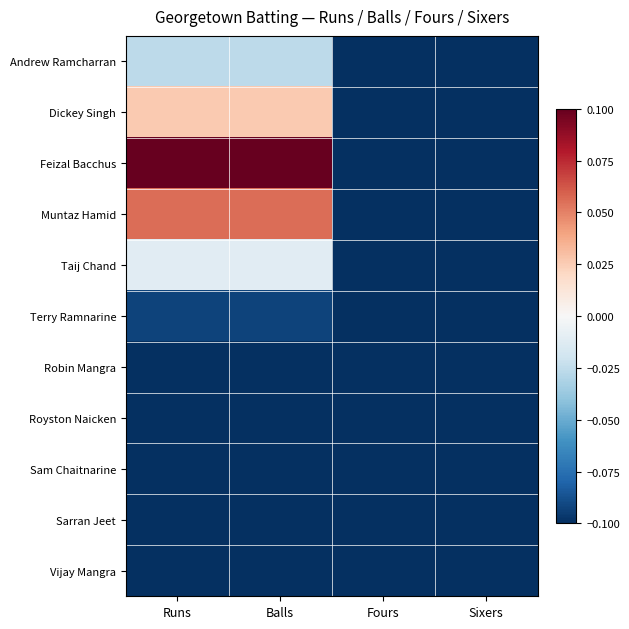

How many categories are shown in the chart?

4